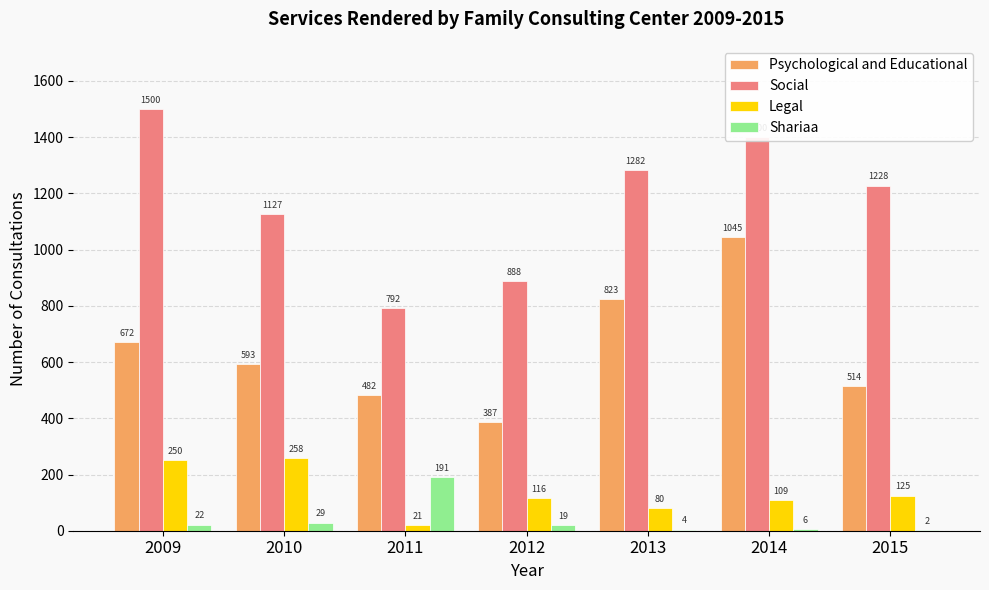

What is the sum of the Social values at 2009 and 2014?

2900